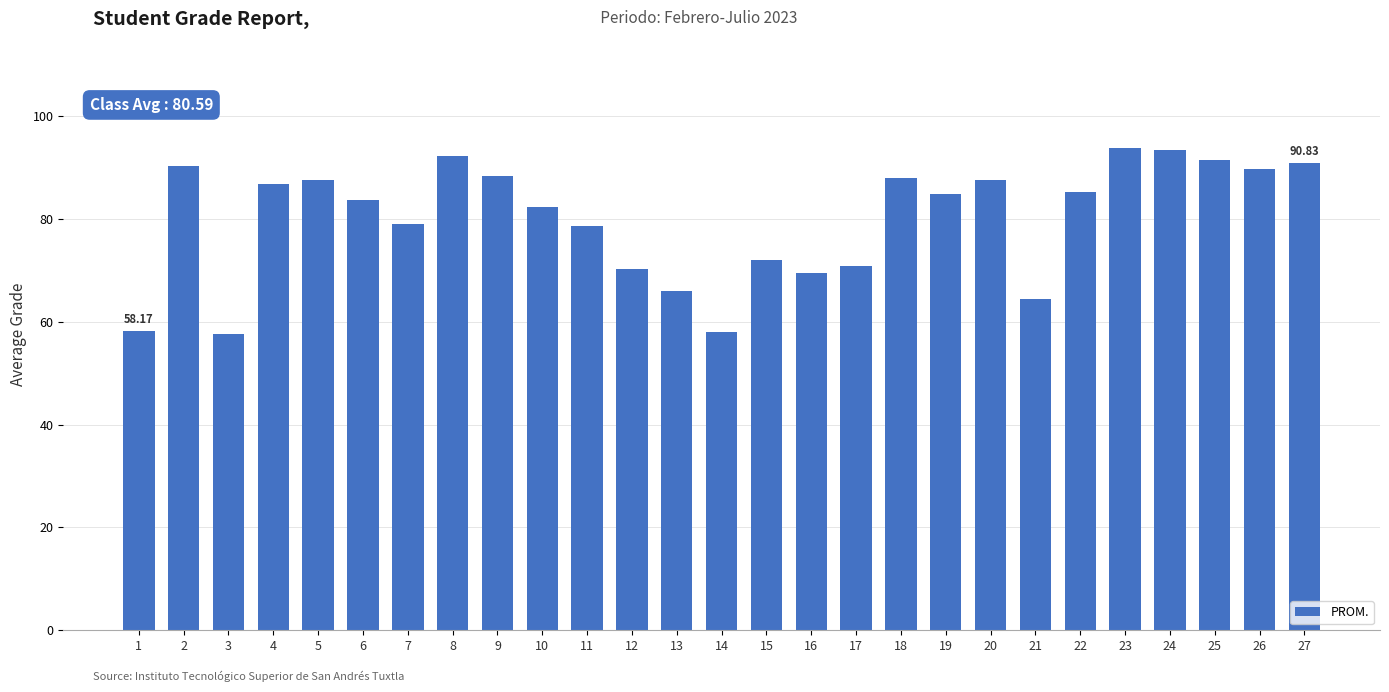

What is the ratio of the value at 27 to the value at 23?

1.0